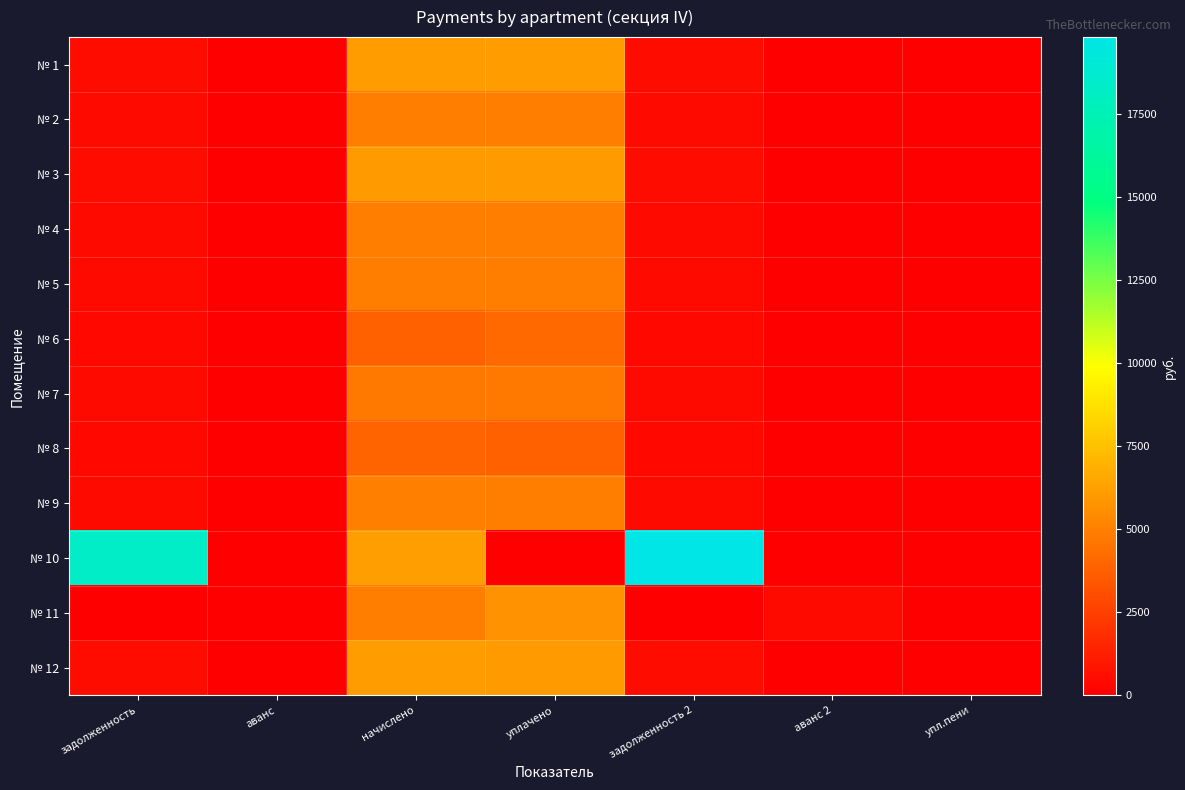

Reading left to right, list all the values displayed in this chart.

№ 1: задолженность=505.9	аванс=0.0	начислено=6070.9	уплачено=6041.6	задолженность 2=505.9	аванс 2=0.0	упл.пени=0.0
№ 2: задолженность=412.3	аванс=0.0	начислено=4948.1	уплачено=4924.2	задолженность 2=412.3	аванс 2=0.0	упл.пени=0.0
№ 3: задолженность=494.5	аванс=0.0	начислено=6002.5	уплачено=5964.4	задолженность 2=503.9	аванс 2=0.0	упл.пени=0.0
№ 4: задолженность=411.9	аванс=0.0	начислено=4942.4	уплачено=4918.6	задолженность 2=411.9	аванс 2=0.0	упл.пени=0.0
№ 5: задолженность=409.0	аванс=0.0	начислено=4908.2	уплачено=4884.5	задолженность 2=409.0	аванс 2=0.0	упл.пени=0.0
№ 6: задолженность=323.6	аванс=0.0	начислено=3868.9	уплачено=4144.1	задолженность 2=323.6	аванс 2=0.0	упл.пени=0.0
№ 7: задолженность=395.0	аванс=0.0	начислено=4739.6	уплачено=4716.8	задолженность 2=395.0	аванс 2=0.0	упл.пени=0.0
№ 8: задолженность=323.2	аванс=0.0	начислено=3878.8	уплачено=3860.0	задолженность 2=323.2	аванс 2=0.0	упл.пени=0.0
№ 9: задолженность=413.5	аванс=0.0	начислено=4965.1	уплачено=4941.5	задолженность 2=413.3	аванс 2=0.0	упл.пени=0.0
№ 10: задолженность=18278.4	аванс=0.0	начислено=6172.3	уплачено=0.0	задолженность 2=19821.5	аванс 2=0.0	упл.пени=0.0
№ 11: задолженность=0.0	аванс=0.0	начислено=4885.4	уплачено=5672.9	задолженность 2=0.0	аванс 2=407.9	упл.пени=0.0
№ 12: задолженность=504.1	аванс=0.0	начислено=6049.3	уплачено=6020.1	задолженность 2=504.1	аванс 2=0.0	упл.пени=0.0